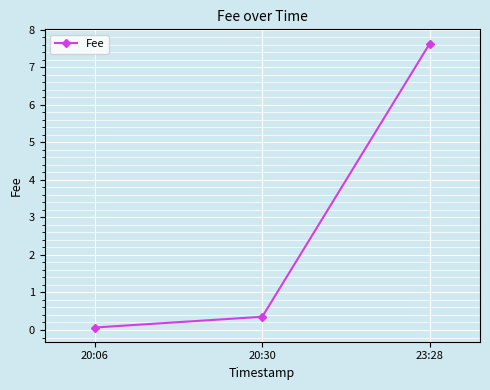

What is the average value?

2.7